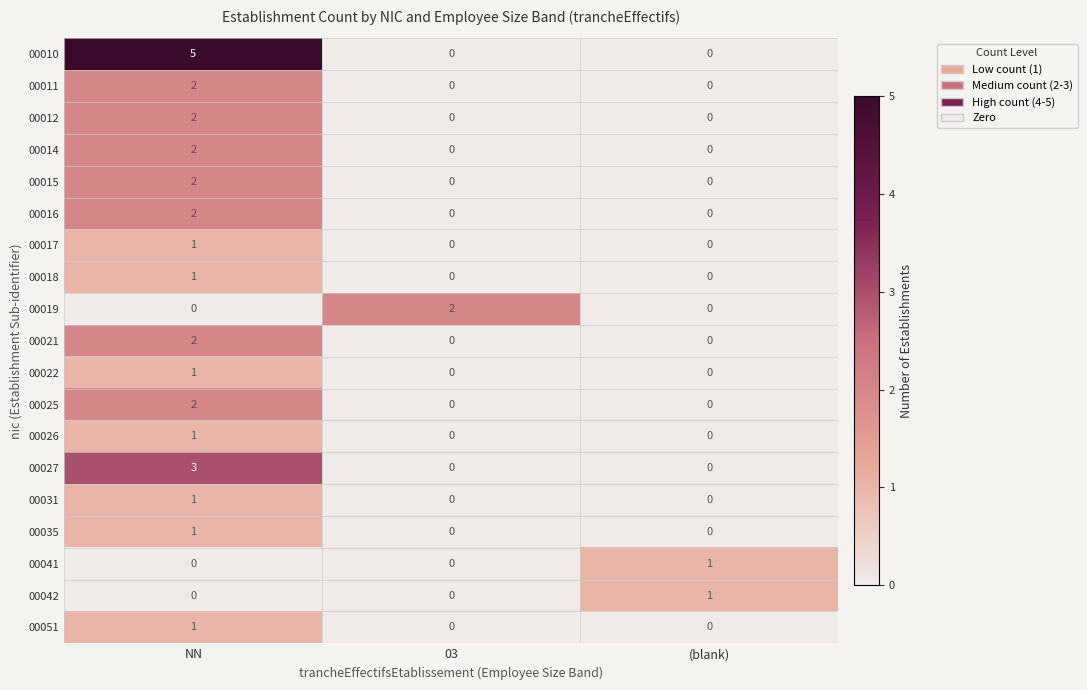

The 00022 series shows 1 at NN. True or false?

True